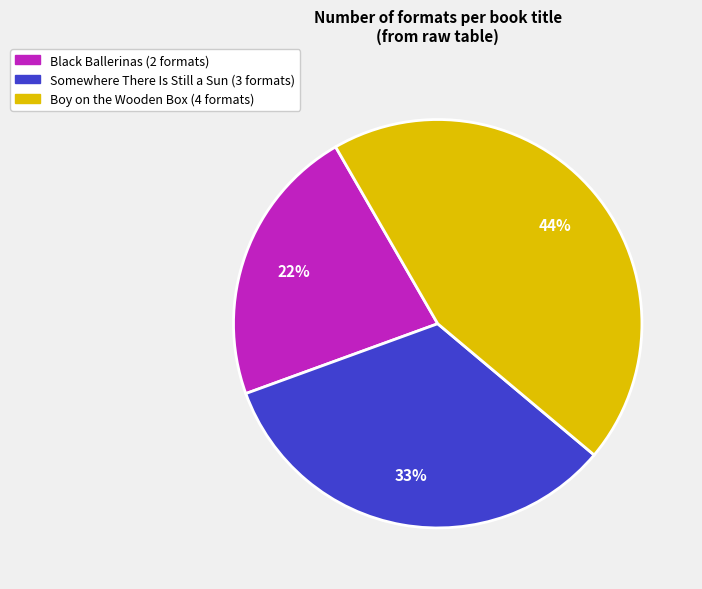

To the nearest percent, what is the difference between the largest and smallest slice percentages?

22%